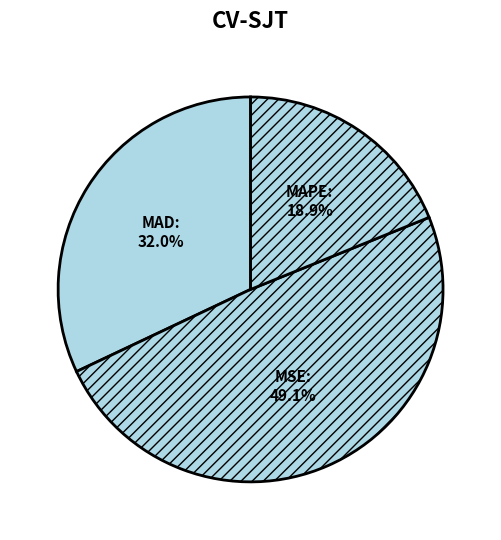

To the nearest percent, what is the combined percentage of MSE and MAPE?

68%